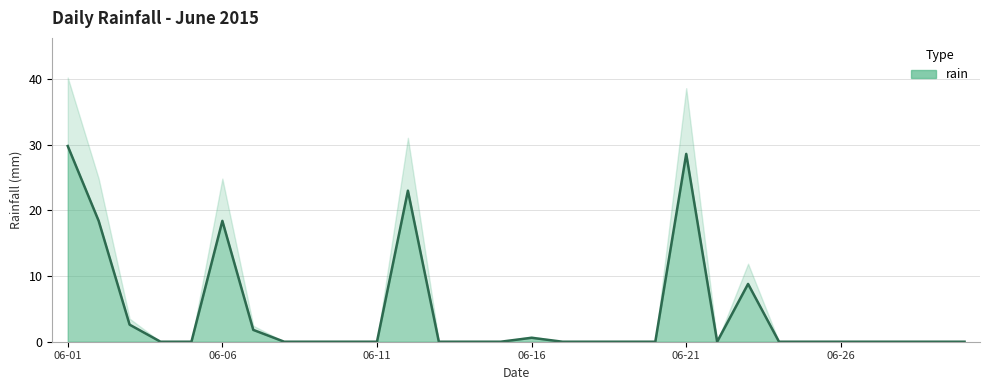

True or false: the data shows 16.1 at 2015-06-27.

False